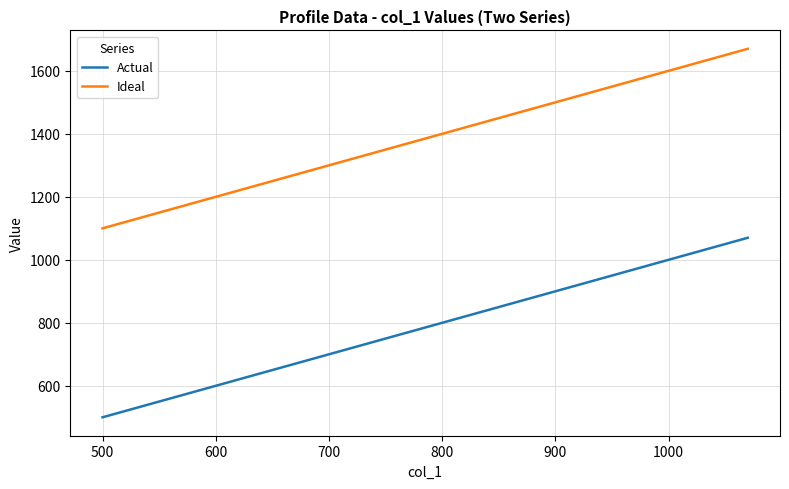

What are all the series names shown in the legend?

Actual, Ideal